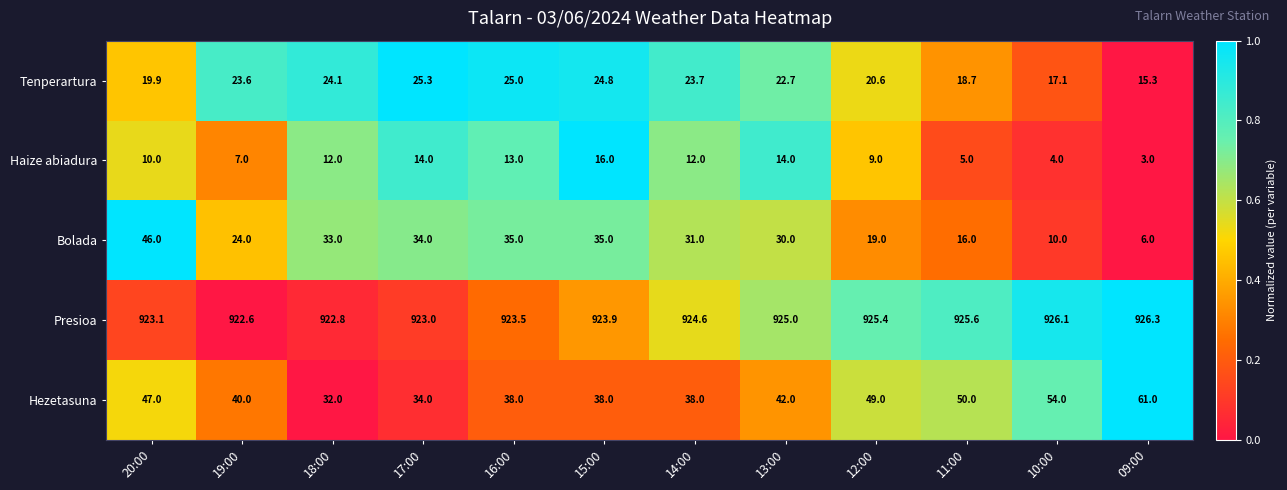

At 18:00, list the series in order from largest to smallest.

Presioa, Bolada, Hezetasuna, Tenperartura, Haize abiadura